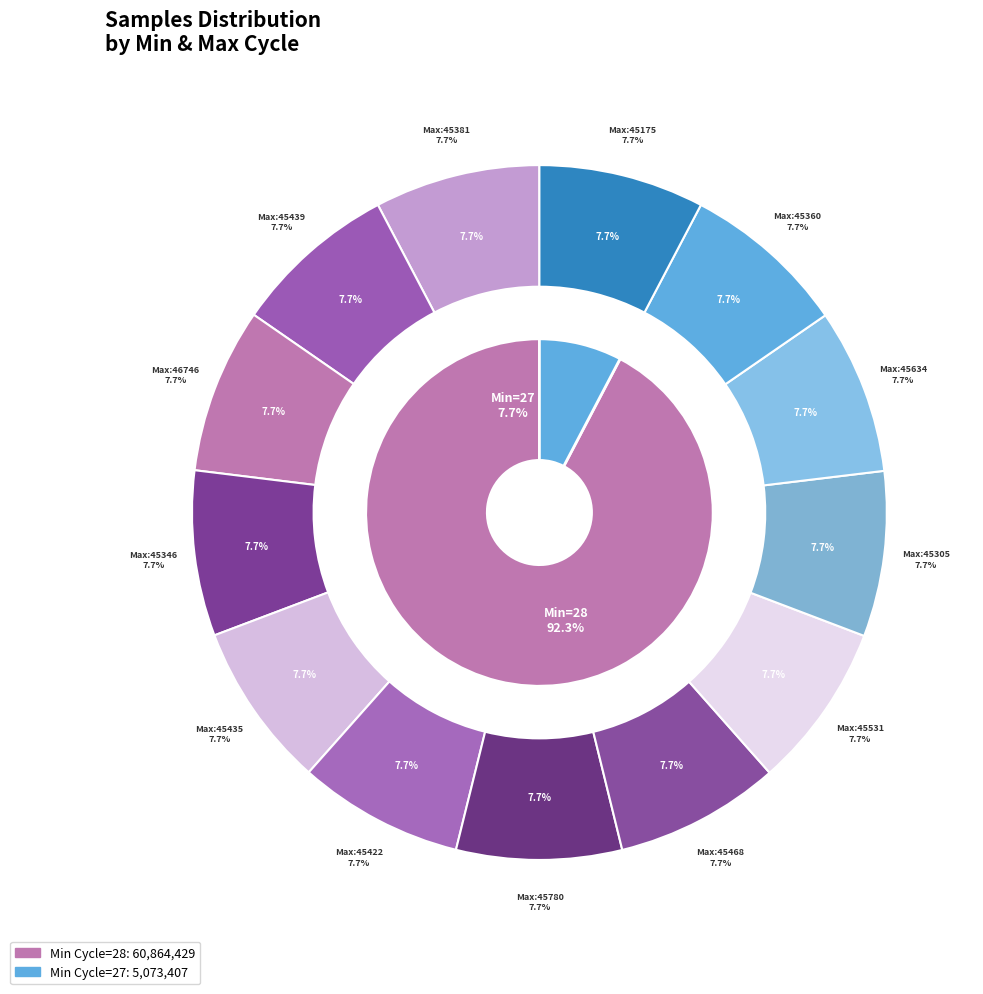

Does 28 account for over 50% of the chart?

No